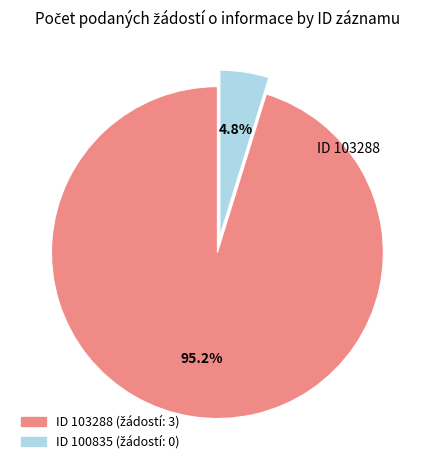

Is there a majority slice in this chart?

Yes